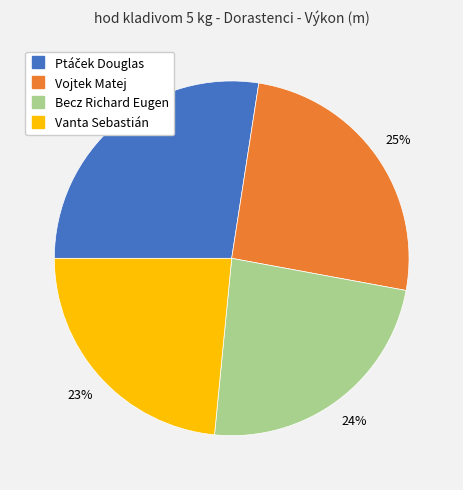

Count the number of slices in the pie.

4